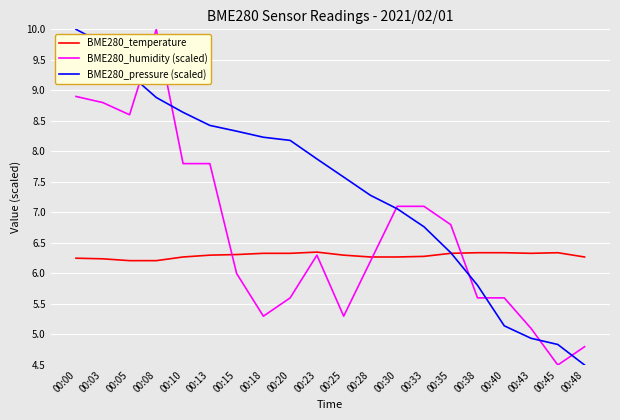

What is the highest value of the BME280_pressure (scaled) series?

10.0